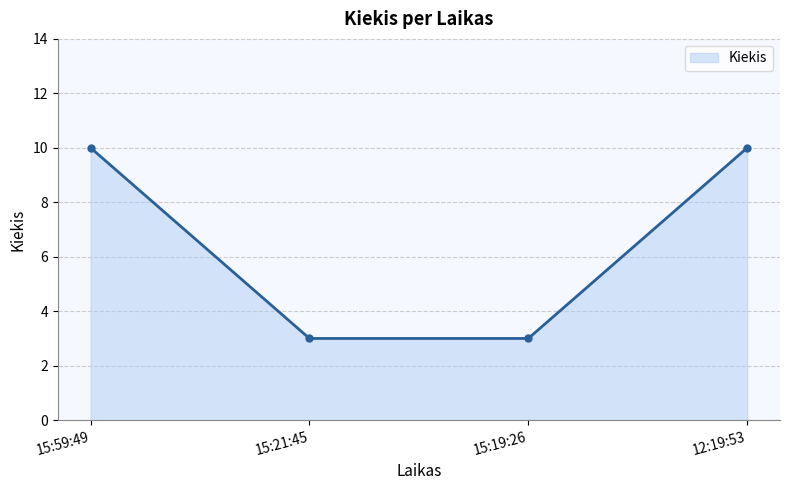

How many data points does each series have?

4